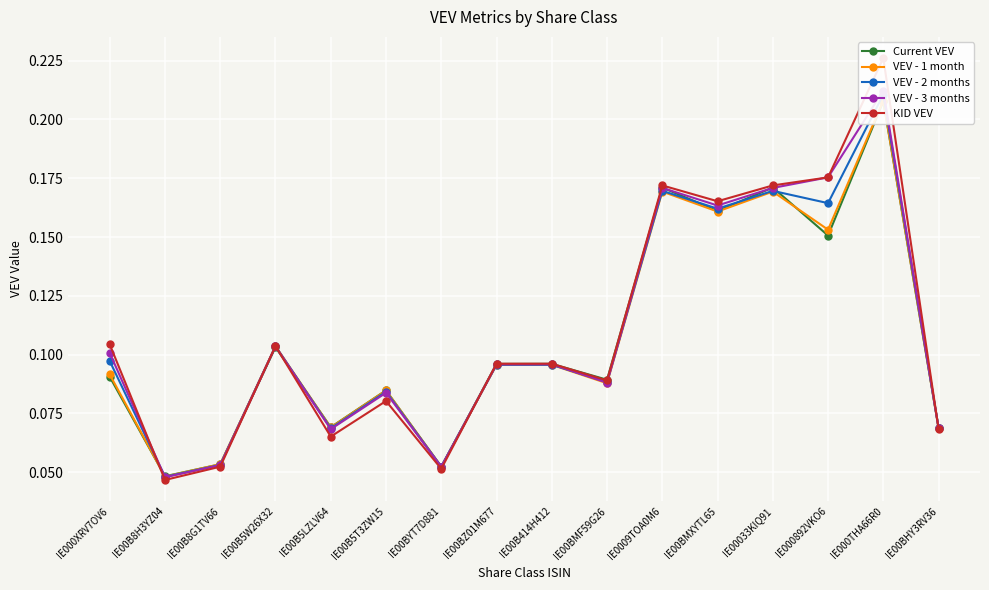

What is the label of the 8th point from the right?

IE00B414H412